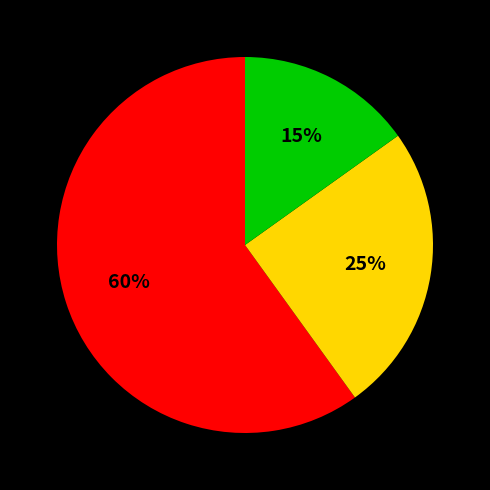

To the nearest percent, what is the difference between the largest and smallest slice percentages?

45%